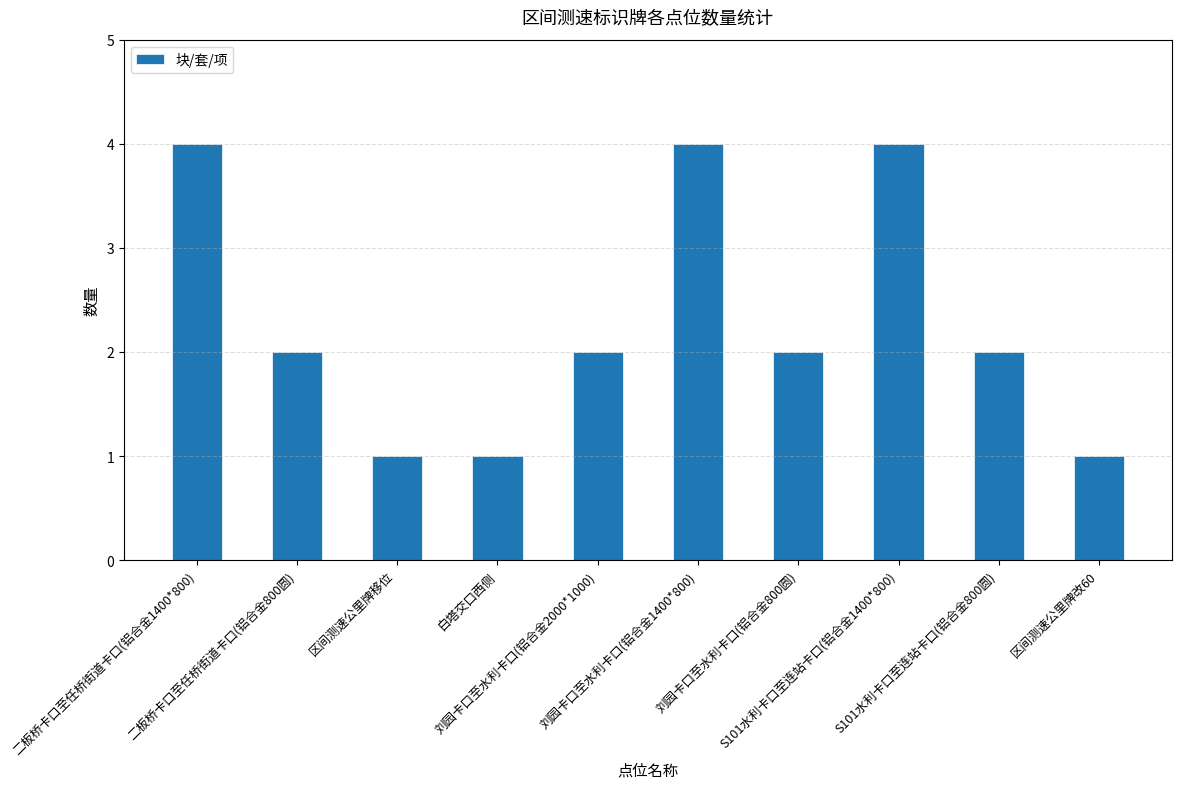

What is the minimum value shown in the chart?

1